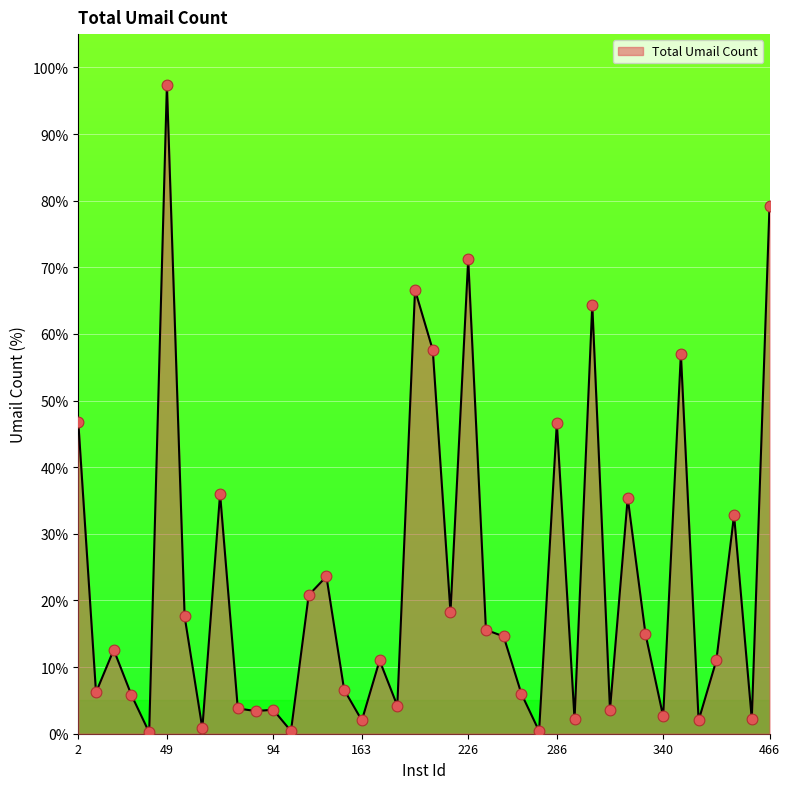

What is the maximum value shown in the chart?

97.4